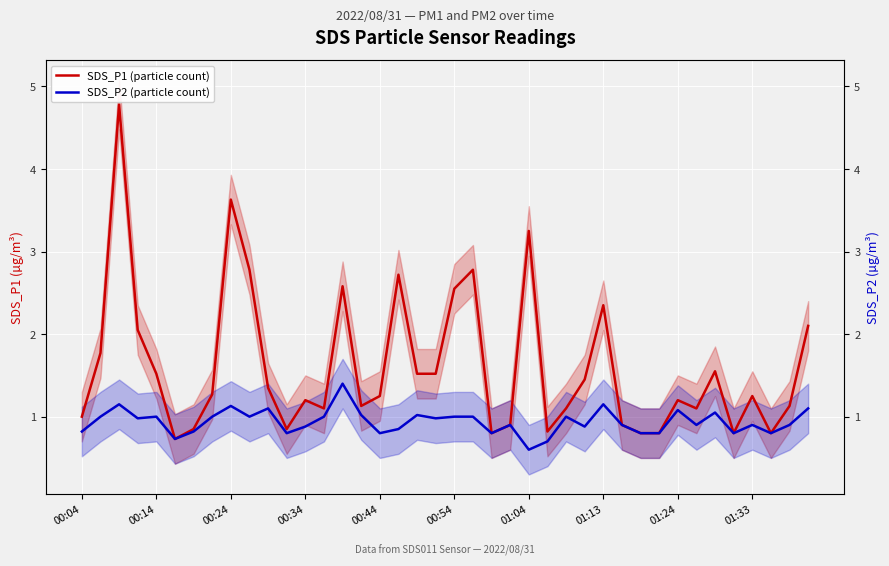

Which has a higher value, 00:24 or 01:04?

00:24